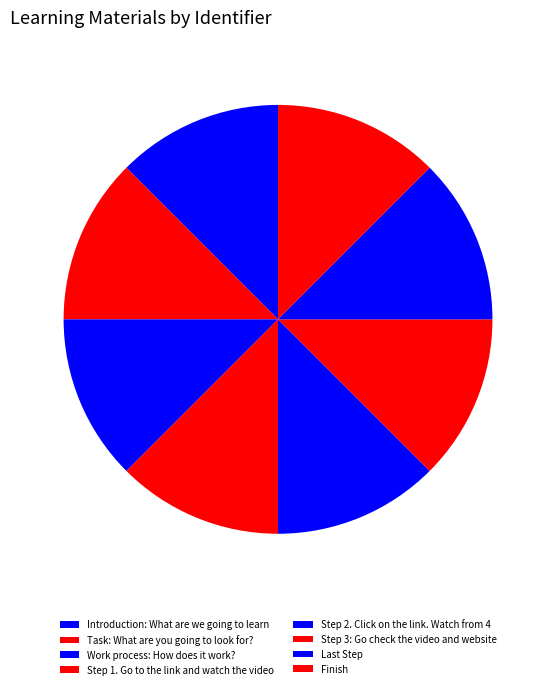

Is it true that Task: What are you going to look for? is 13% of the pie?

True